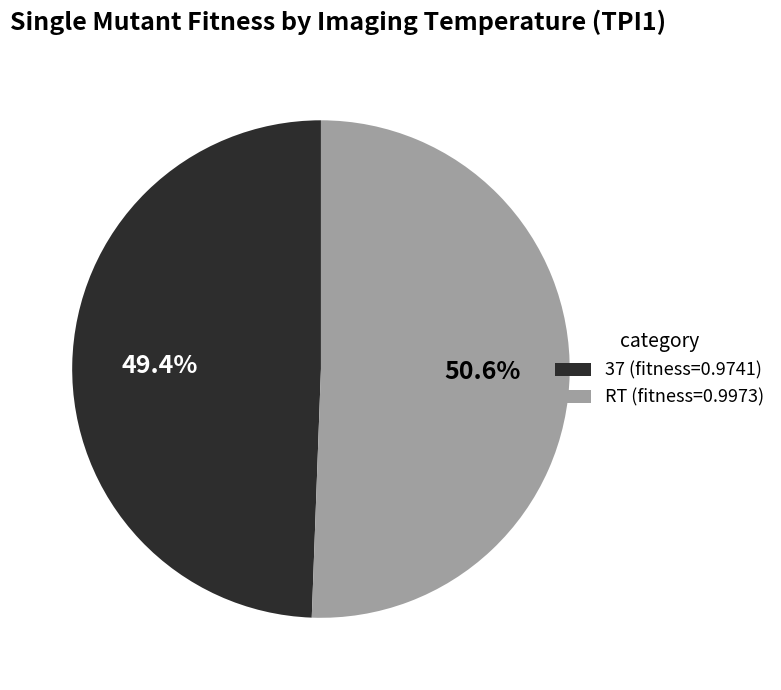

Which slice represents more than half of the pie?

RT